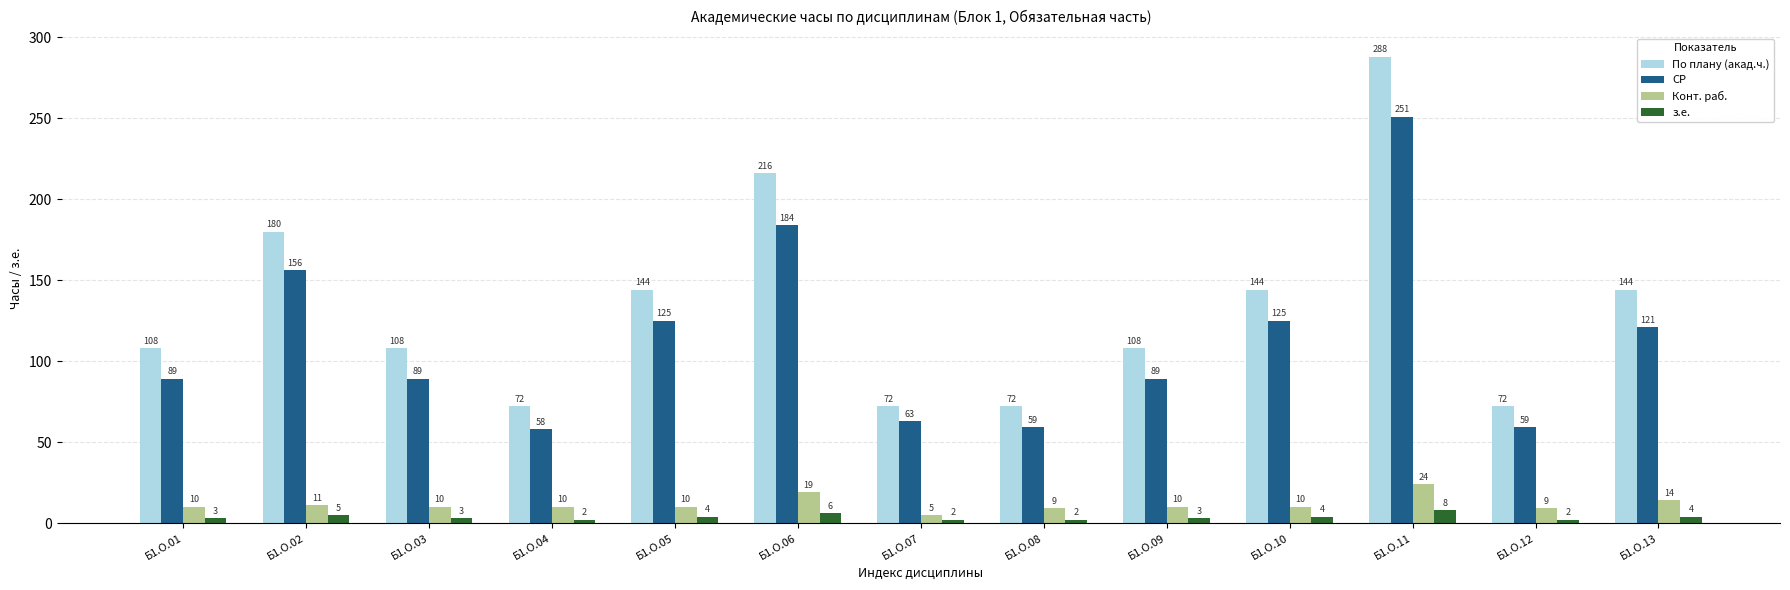

How many bars are there in total?

52